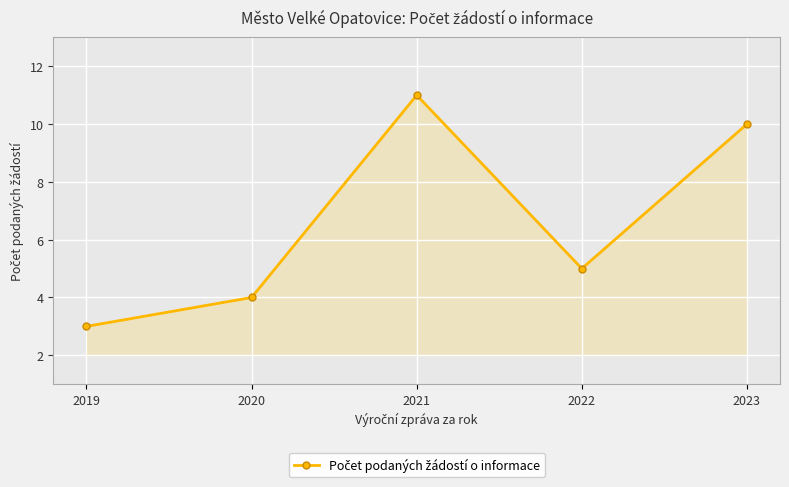

What is the approximate value at 2023?

10